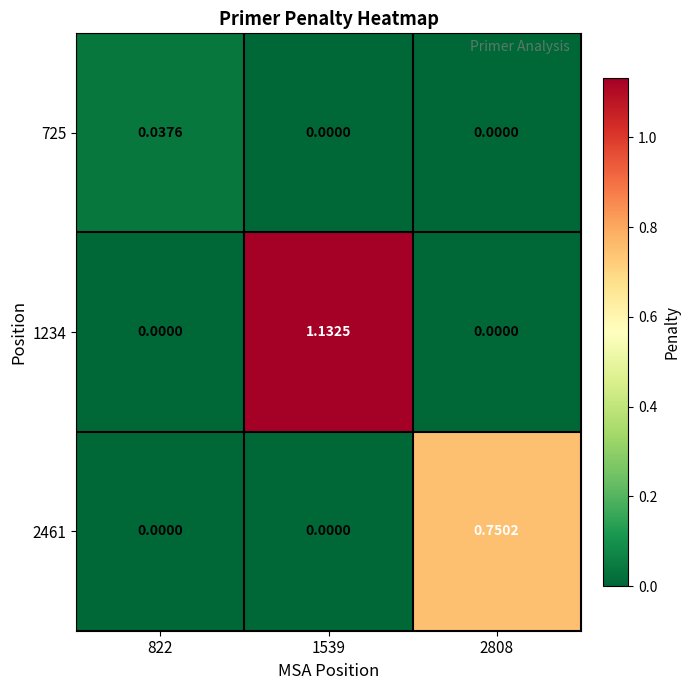

Is the value of 1234 at 1539 greater than the value of 2461 at 822?

Yes